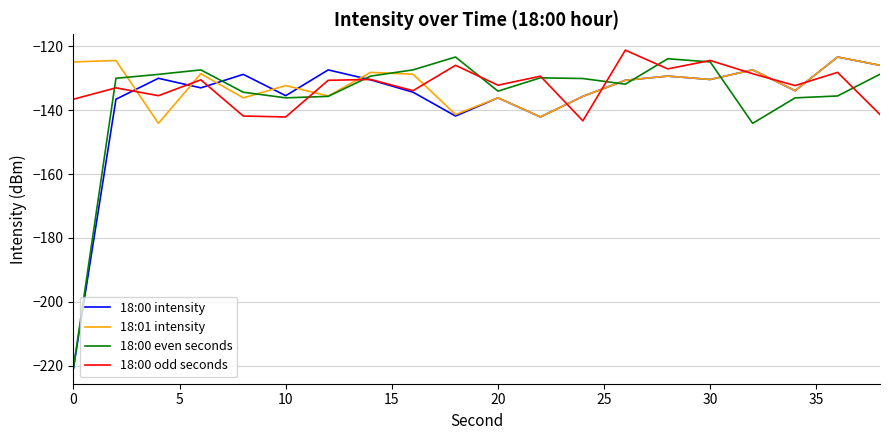

Which series ends up on top after the final intersection of 18:01 intensity and 18:00 odd seconds?

18:01 intensity